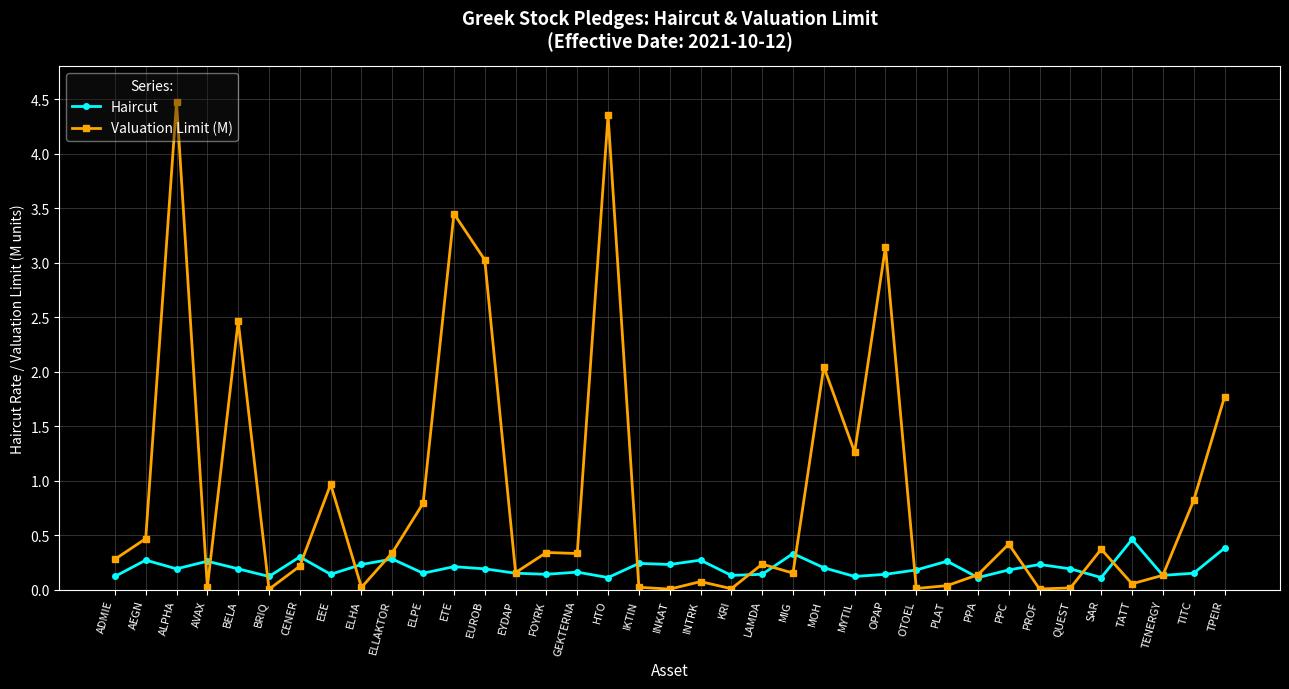

At which category does the chart reach its peak across all series?

ALPHA